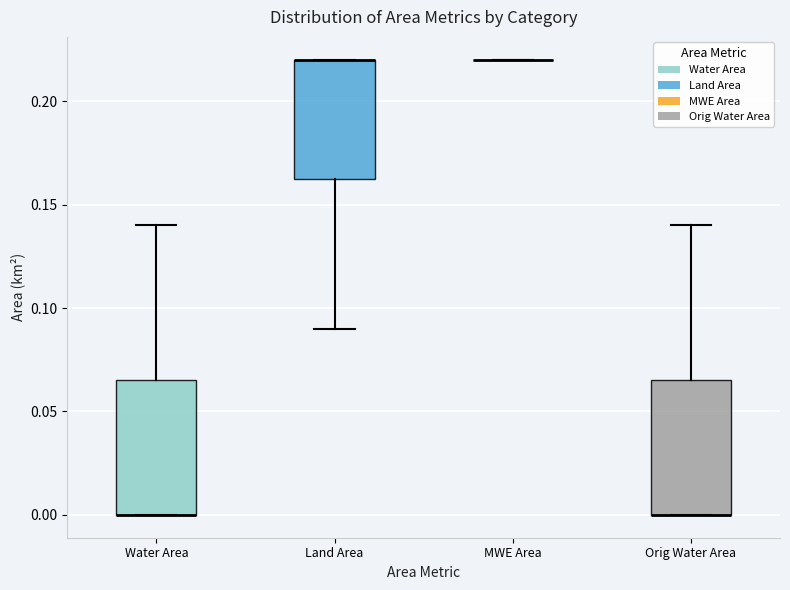

Where is the lower edge of the box for Water Area on the y-axis? The values are not printed on the chart, so give them approximately, as read against the axis.

0.000